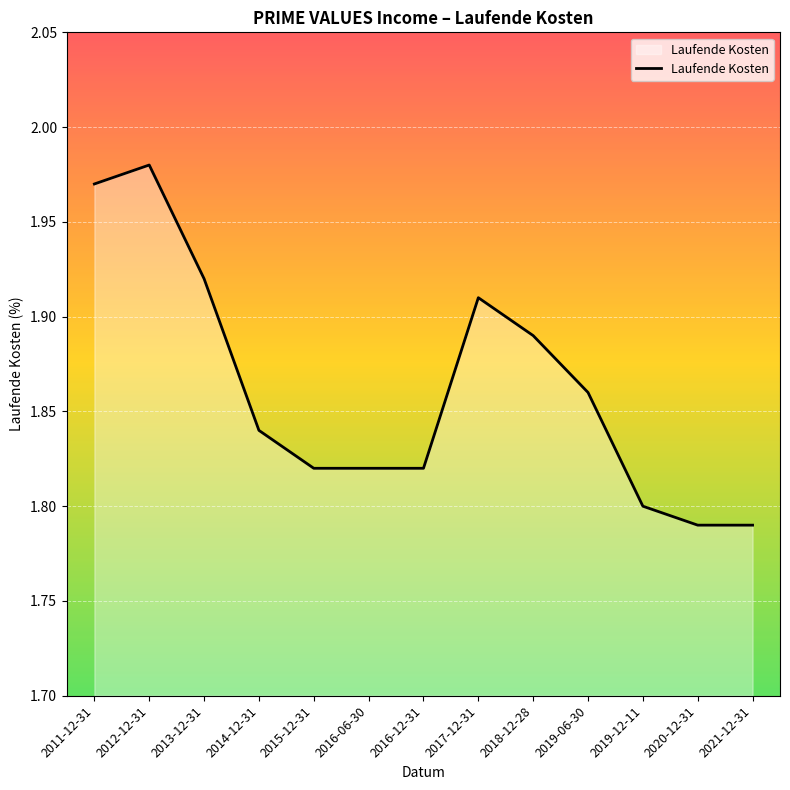

Does the chart have visible grid lines?

Yes